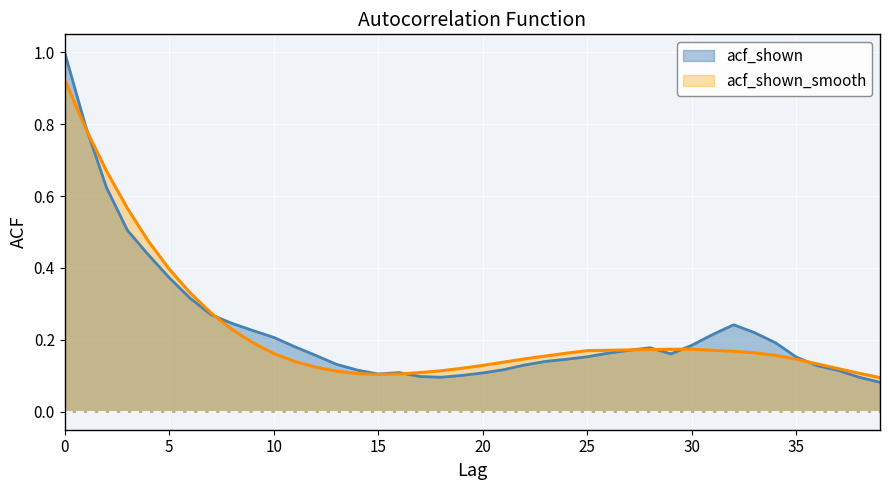

What are all the series names shown in the legend?

acf_shown, acf_shown_smooth